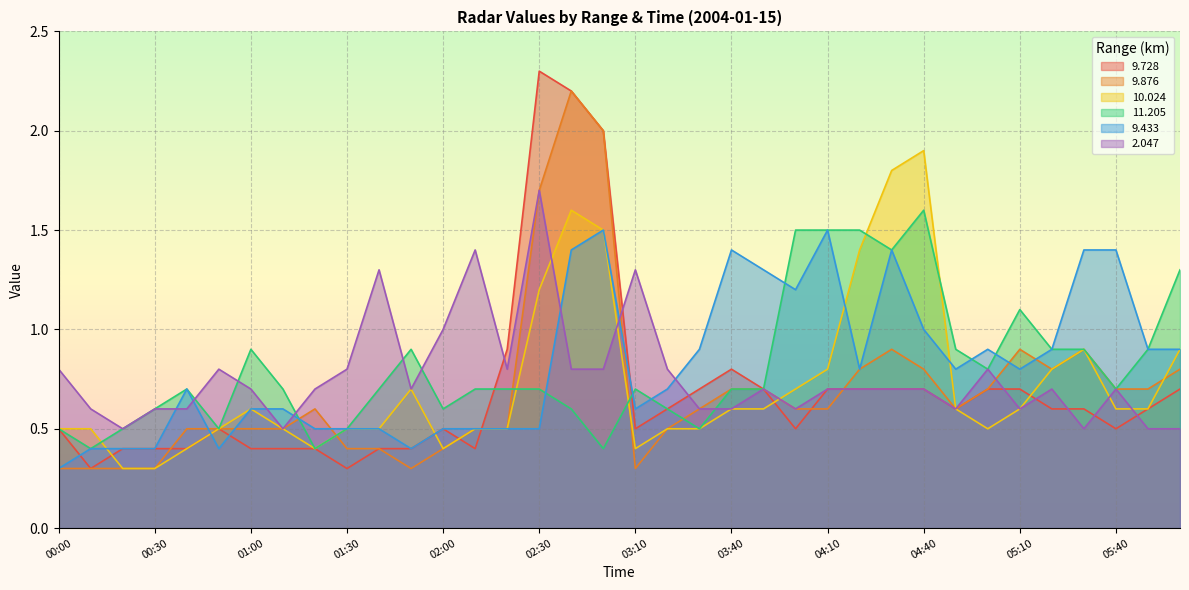

At which category is the sum across all series the highest?

02:40